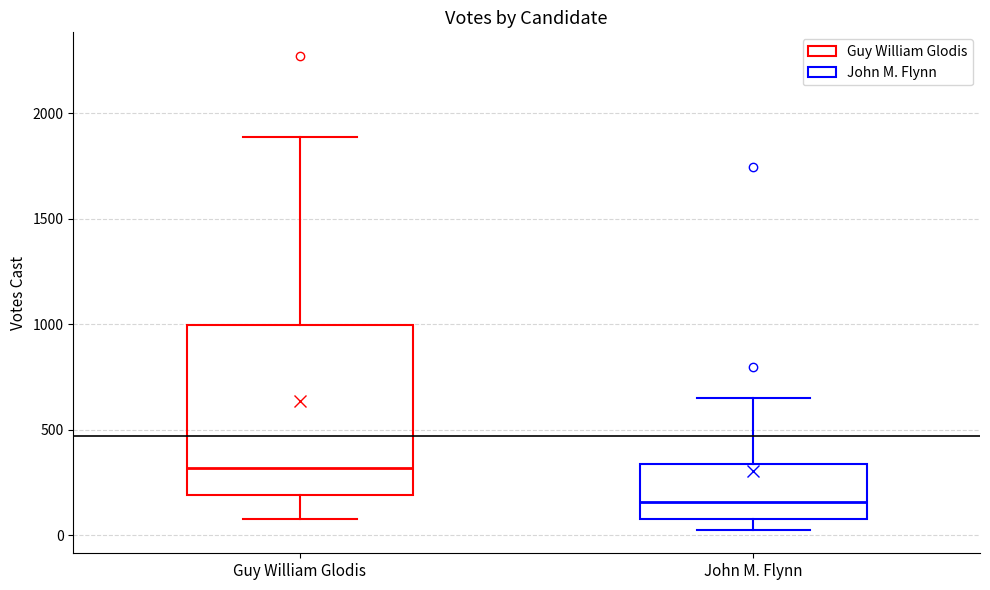

Reading left to right, transcribe this box plot: for each box, give where its median line is, the range the box spans, and where its two whiskers end, as read against the y-axis. The values are not printed on the chart, so give them approximately, as read against the axis.

Guy William Glodis: median 300, box 200 to 1000, whiskers 100 to 1900
John M. Flynn: median 150, box 100 to 350, whiskers 50 to 650